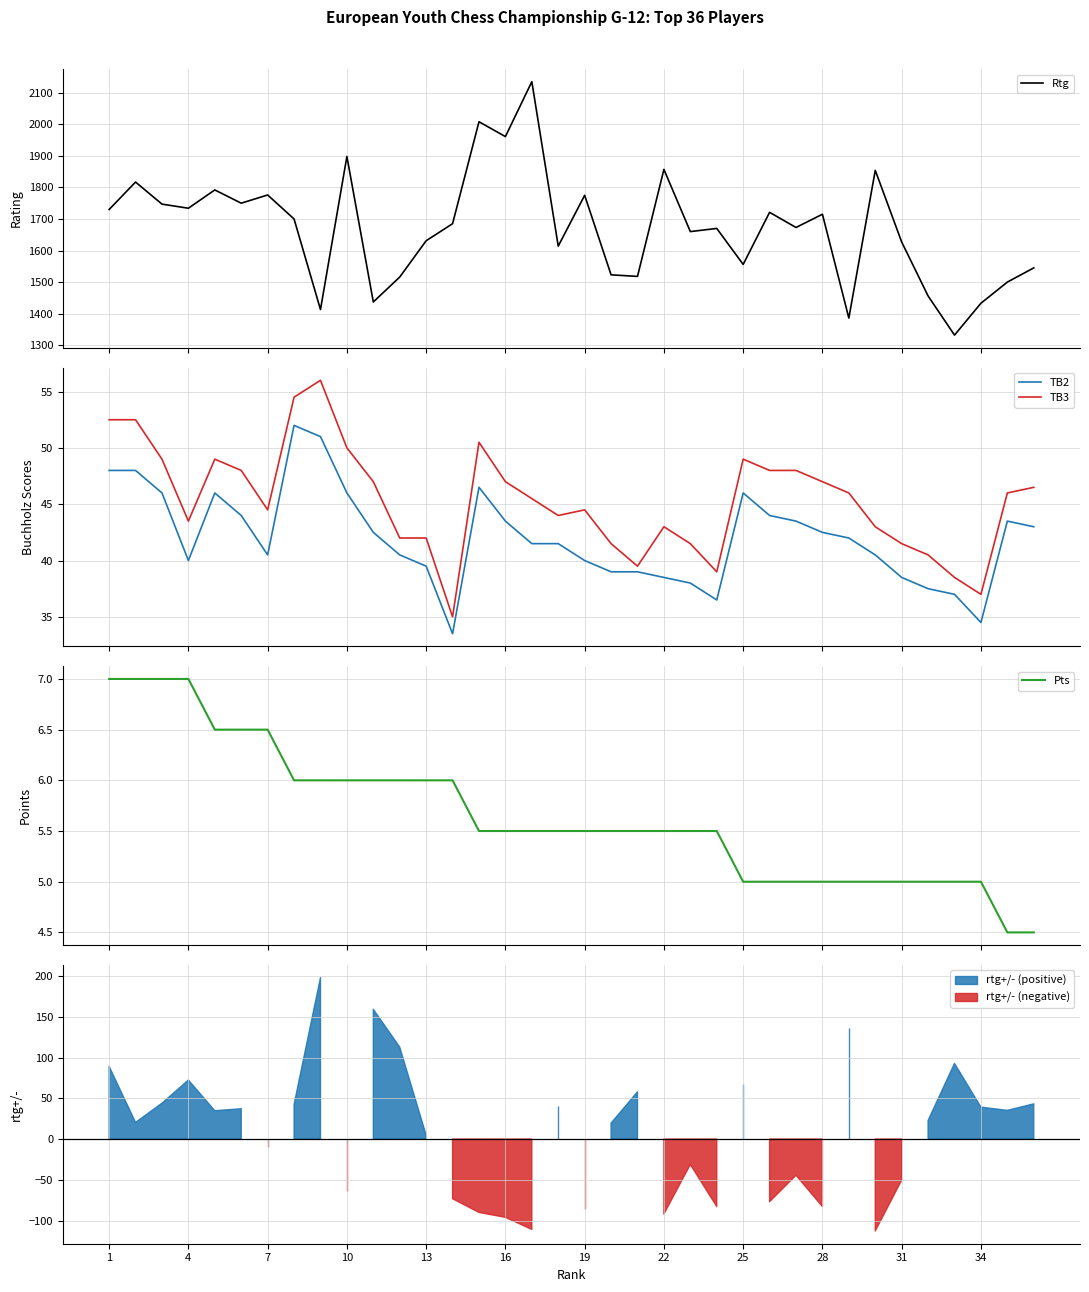

What is the highest value of the Pts series?

7.0